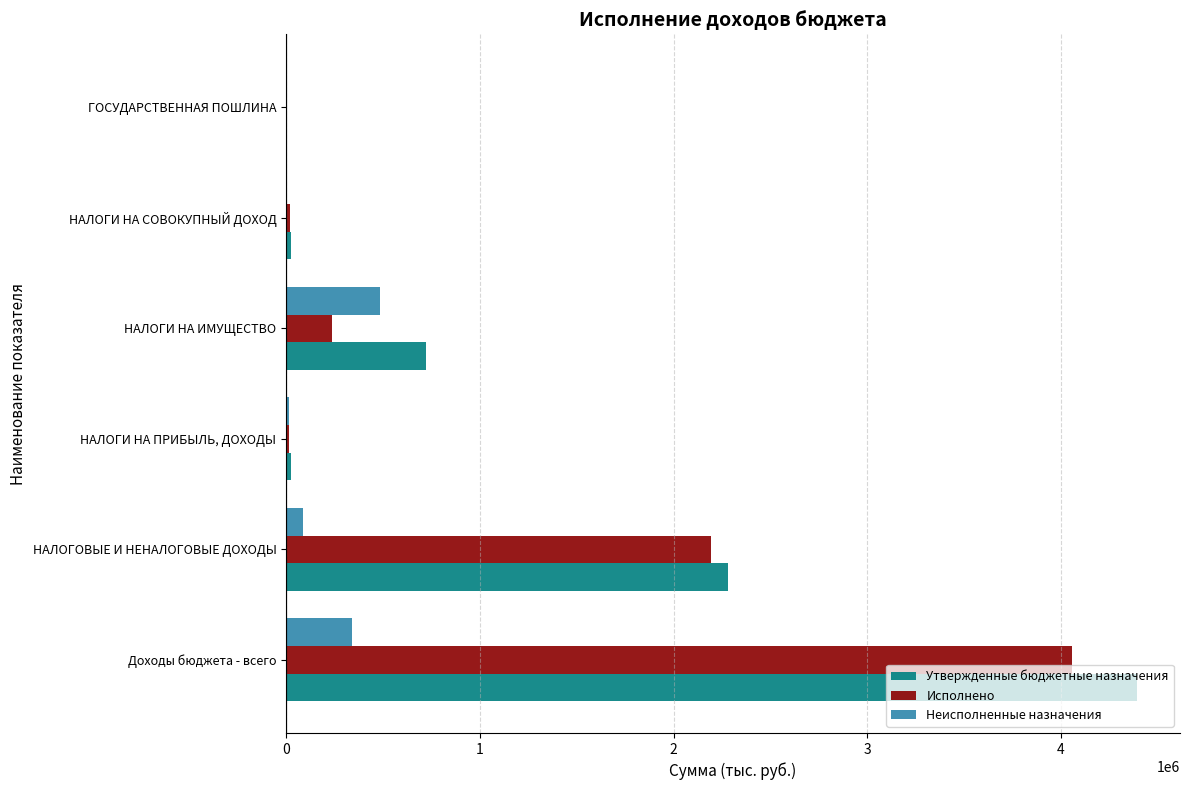

Is the value of Неисполненные назначения at НАЛОГИ НА ИМУЩЕСТВО greater than the value of Утвержденные бюджетные назначения at Доходы бюджета - всего?

No